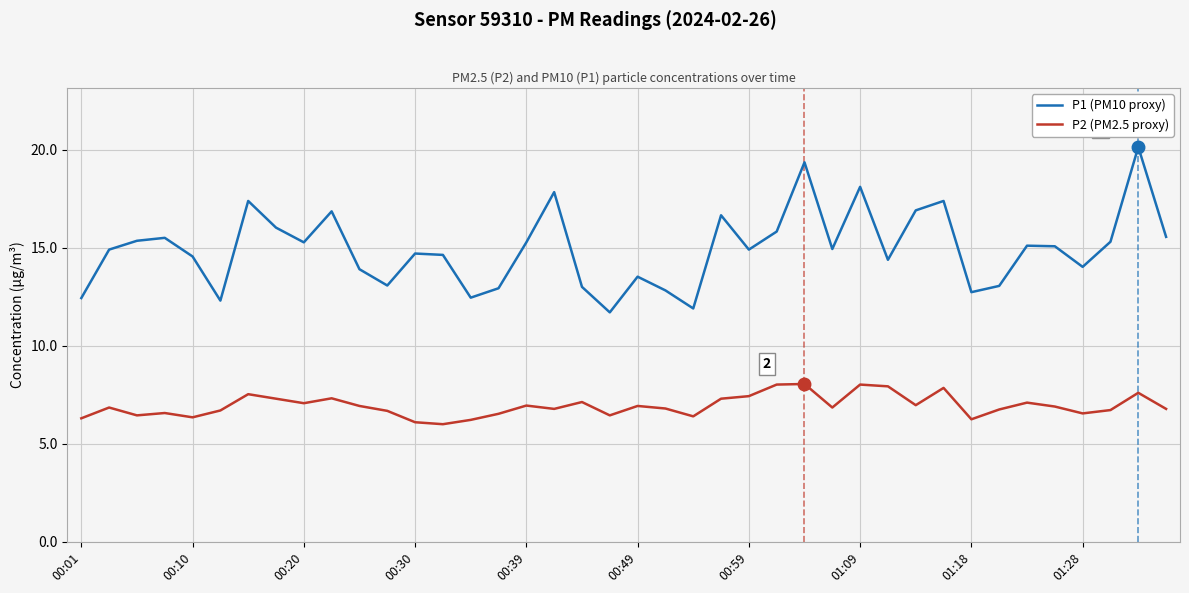

True or false: P1 (PM10 proxy) and P2 (PM2.5 proxy) cross at least once.

False